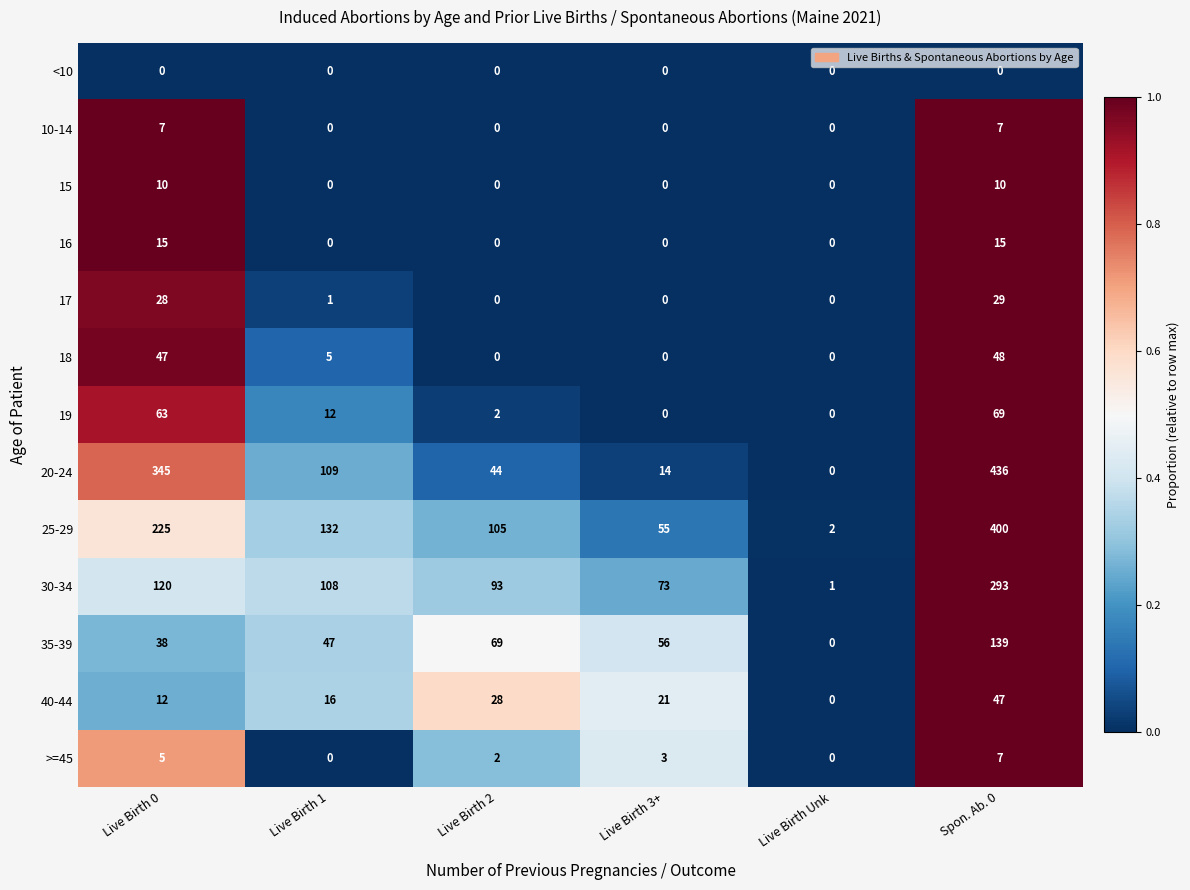

What is the difference between the highest and lowest values at Live Birth 3+?

73